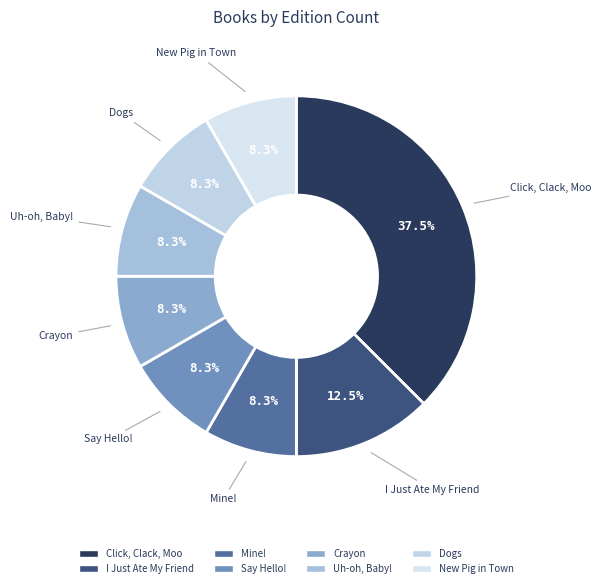

What is the largest slice in the pie chart?

Click, Clack, Moo